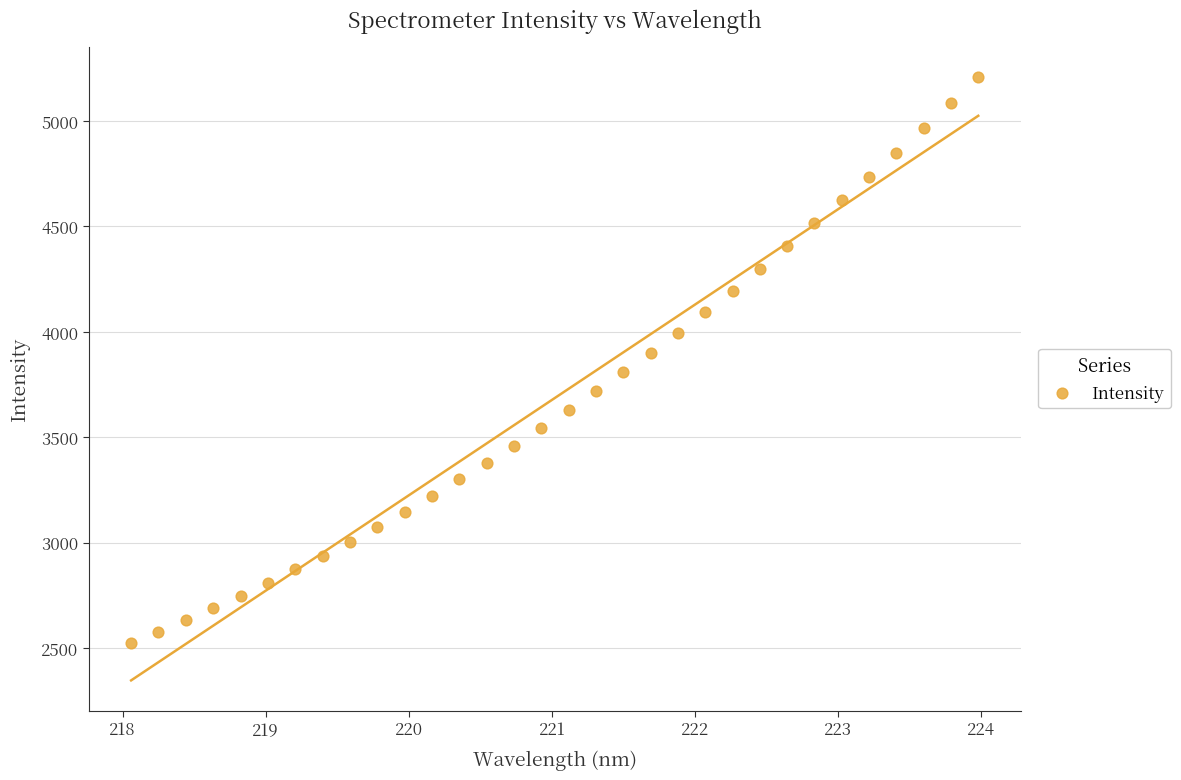

What is the range of Y values (max minus min)?

2685.0